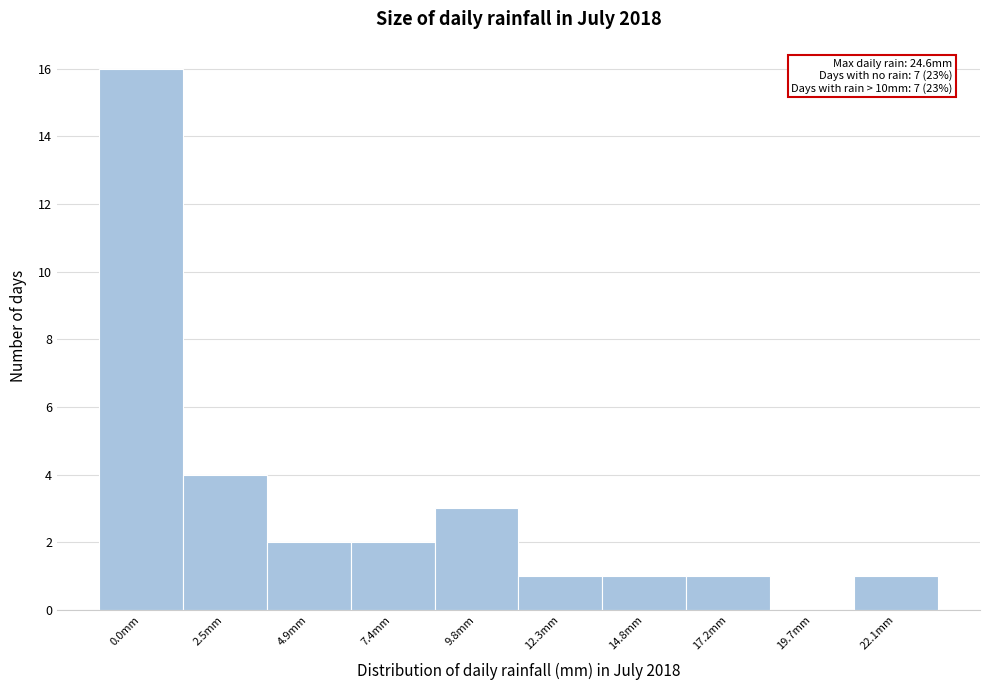

Reading left to right, list all the values displayed in this chart.

0.0mm=16	2.5mm=4	4.9mm=2	7.4mm=2	9.8mm=3	12.3mm=1	14.8mm=1	17.2mm=1	19.7mm=0	22.1mm=1